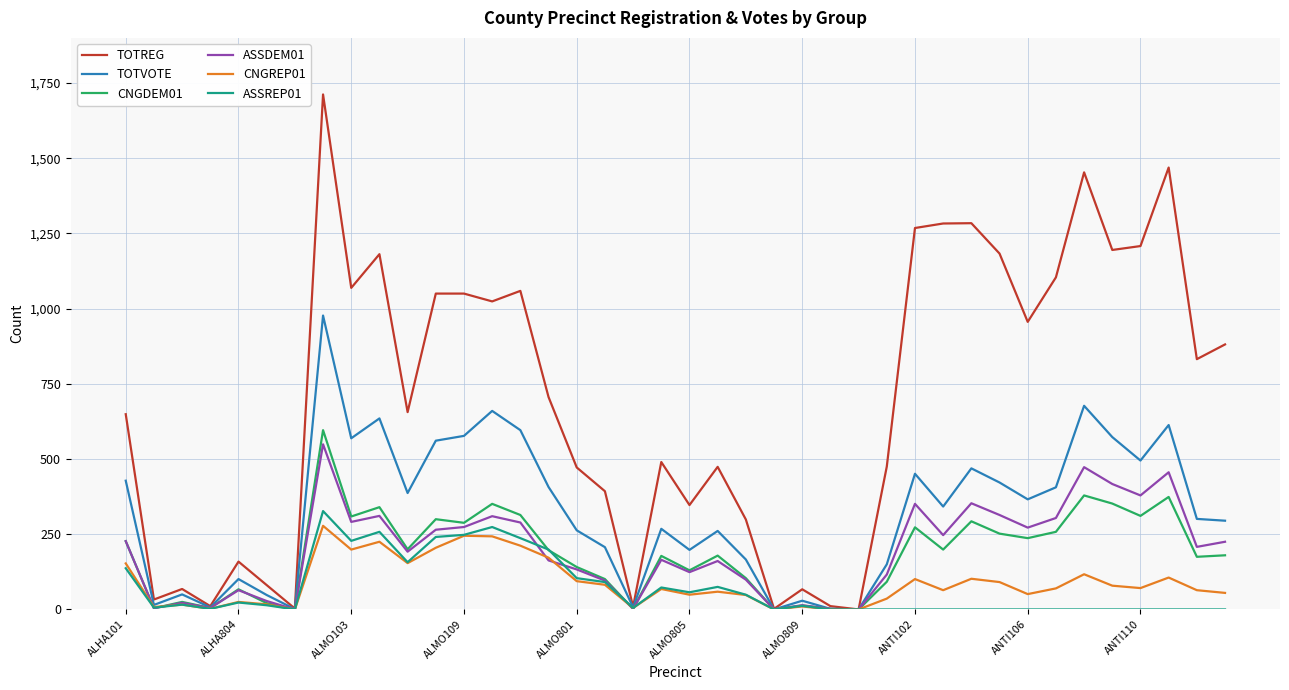

Which series has the largest range (max minus min)?

TOTREG